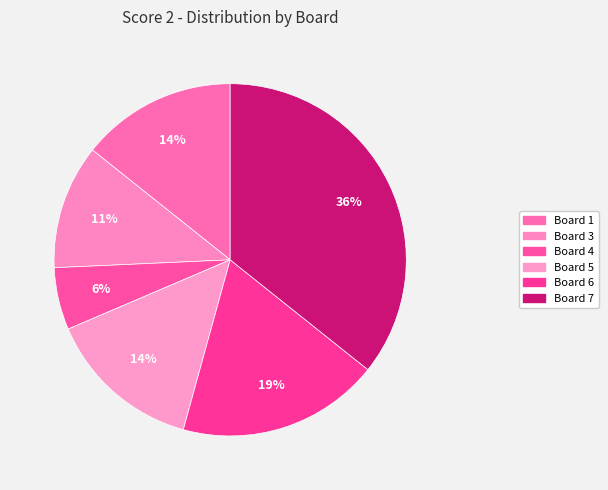

True or false: Board 7 accounts for 30% of the total.

False